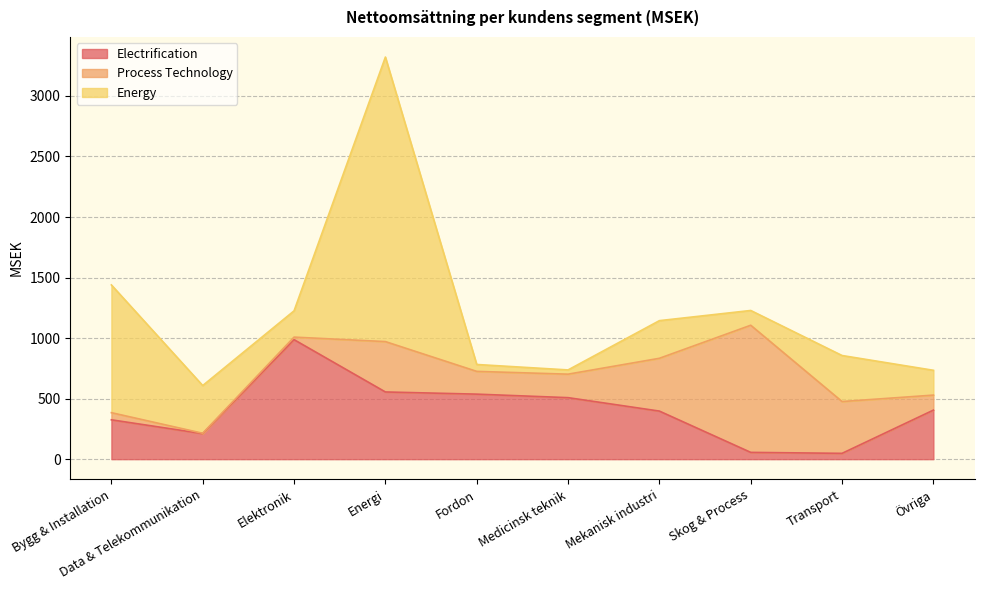

What is the maximum value for Process Technology?

1050